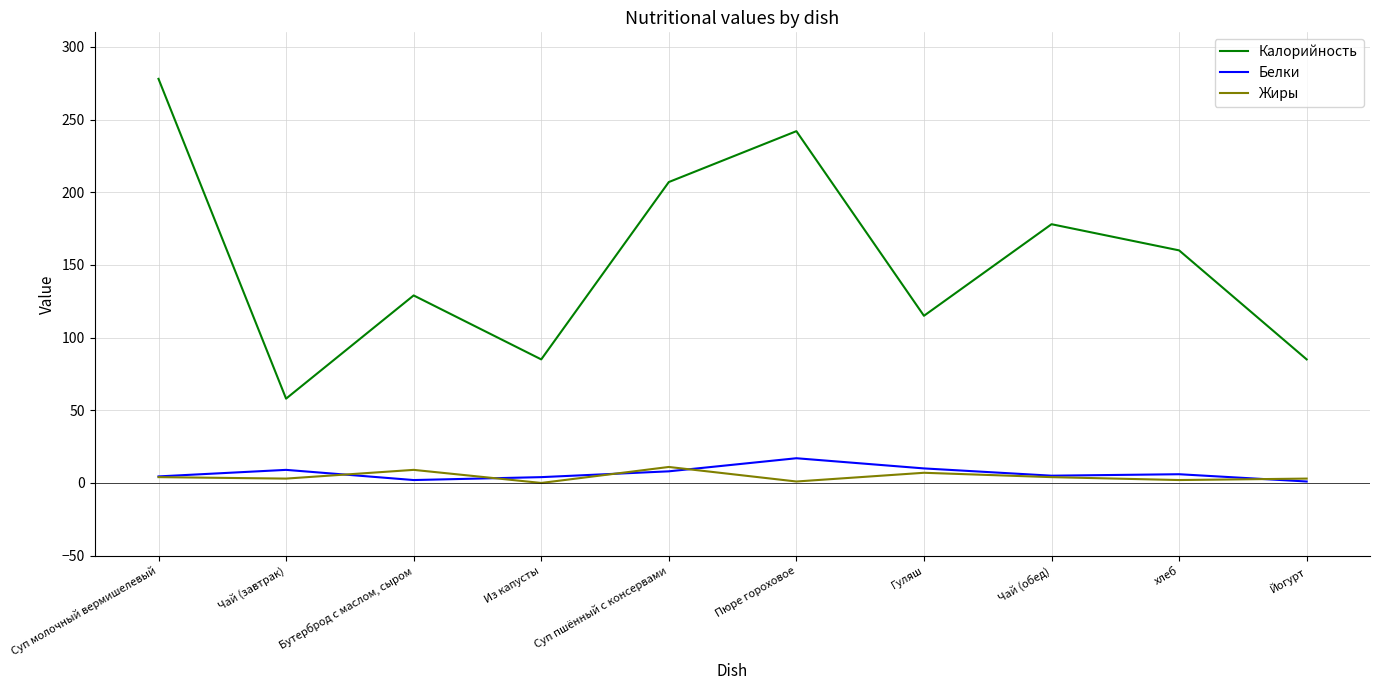

True or false: Калорийность and Белки cross at least once.

False